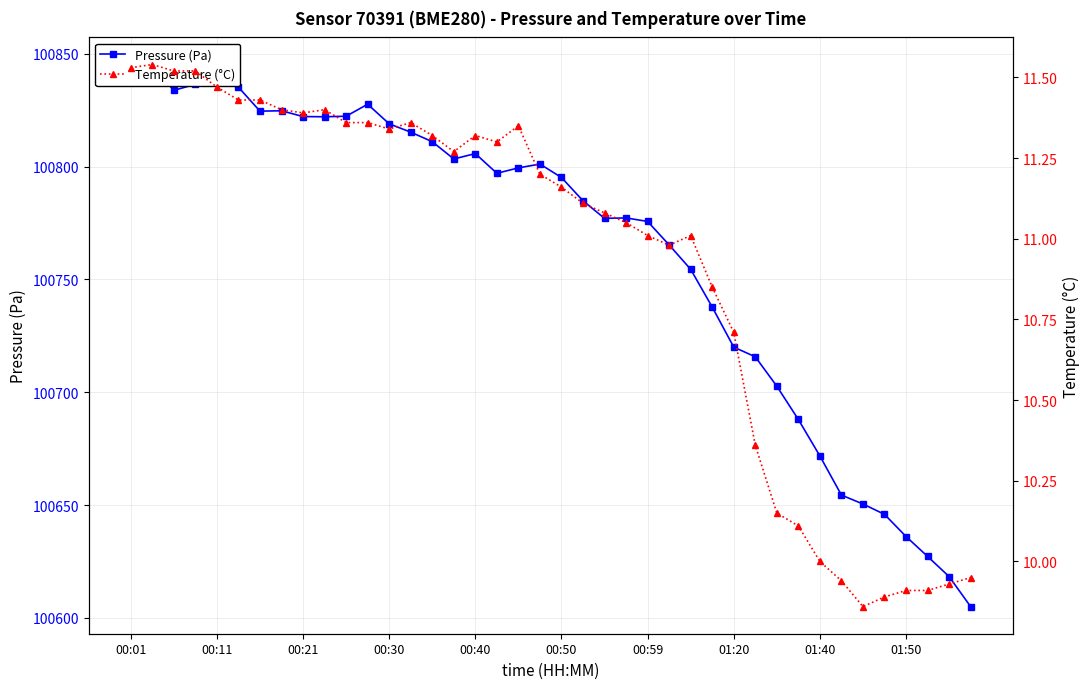

At which label does Temperature (°C) first exceed 11?

00:01